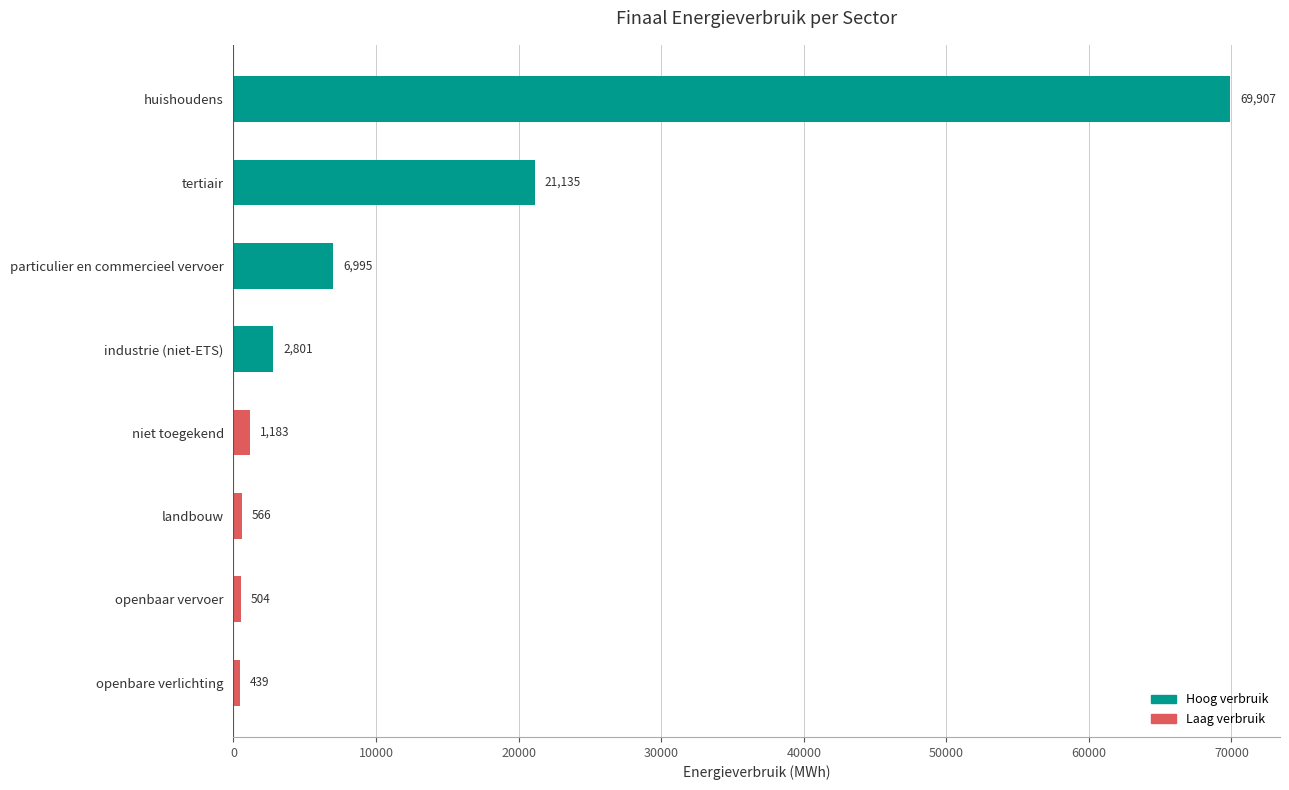

Rank the categories by value from lowest to highest.

openbare verlichting, openbaar vervoer, landbouw, niet toegekend, industrie (niet-ETS), particulier en commercieel vervoer, tertiair, huishoudens